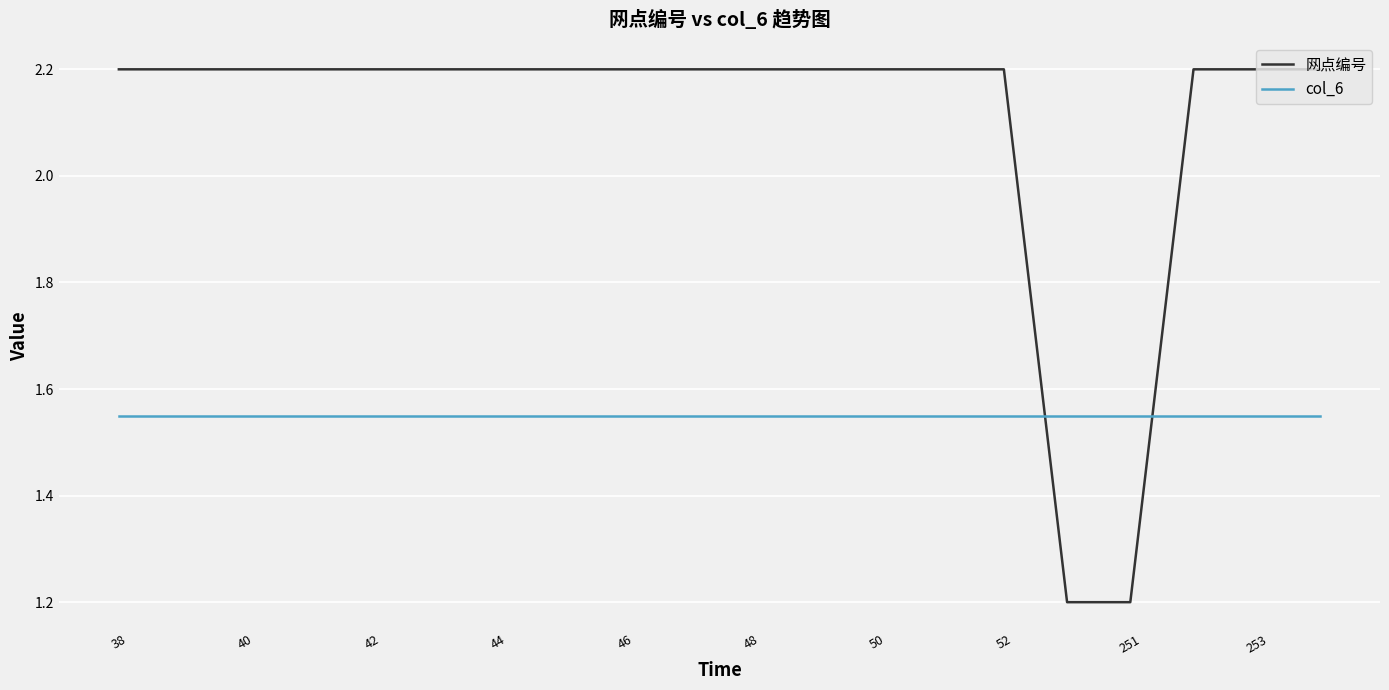

Which series ends up on top after the final intersection of 网点编号 and col_6?

网点编号